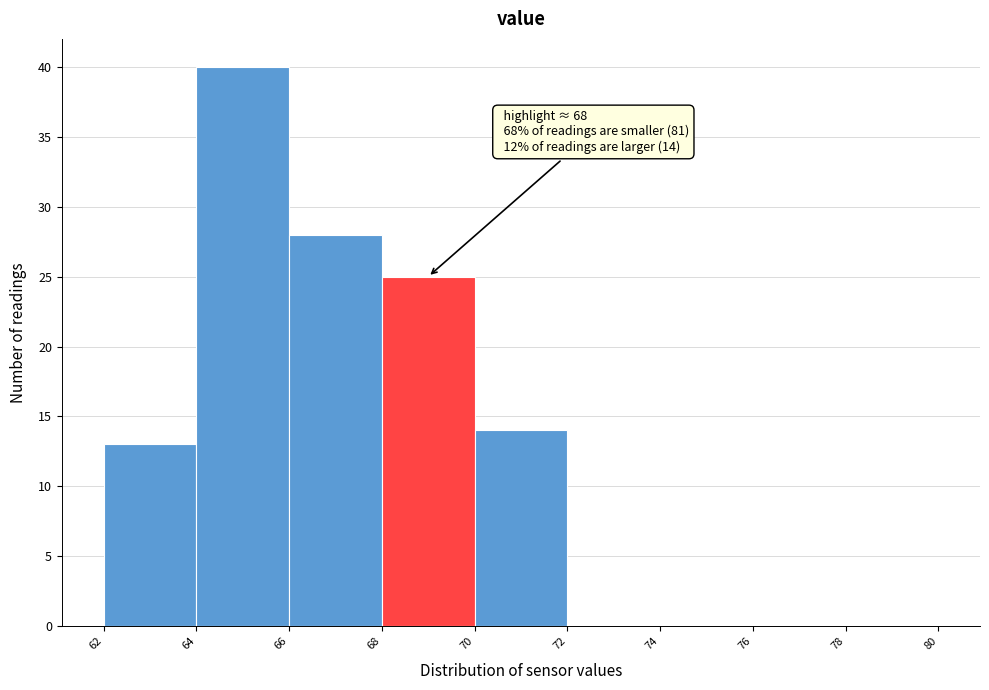

Over which range of the x-axis is the bar tallest?

64 to 66